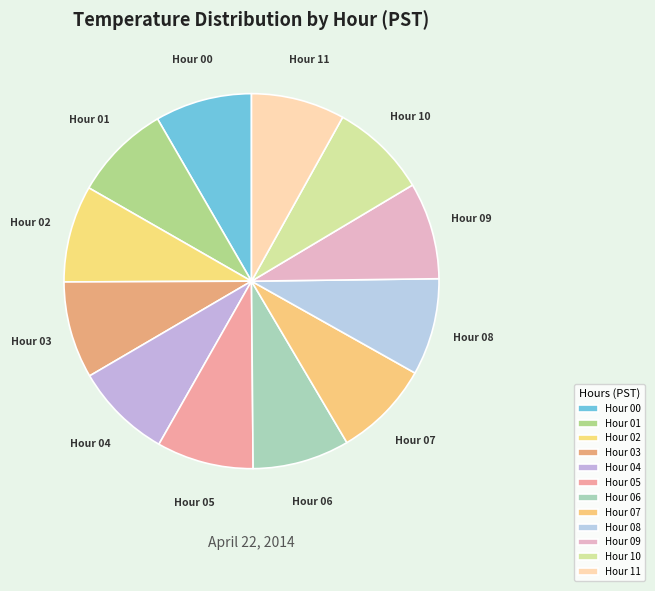

How many slices are in this pie chart?

12